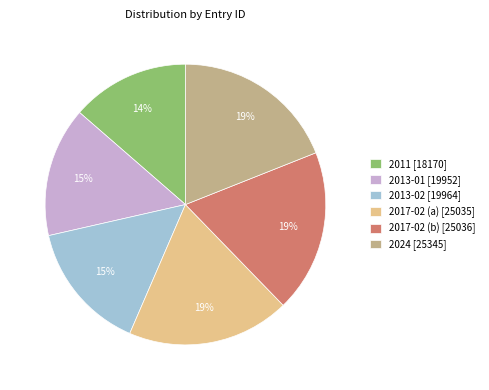

Is there a majority slice in this chart?

No